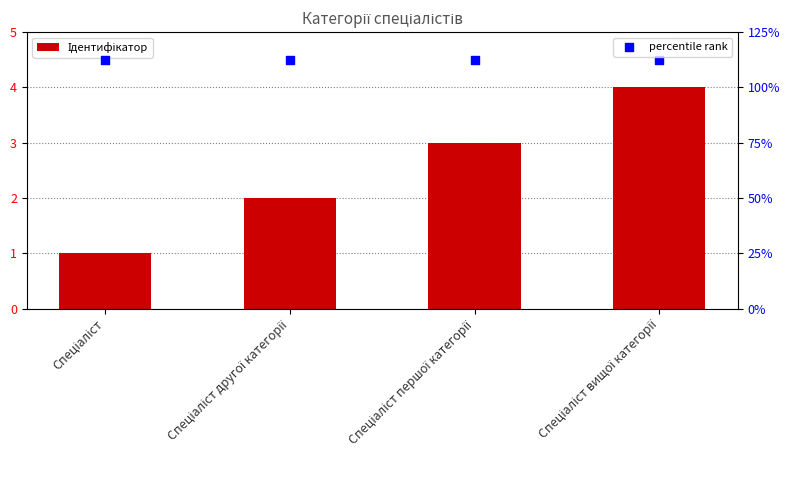

Which series reaches the minimum Y coordinate?

Ідентифікатор